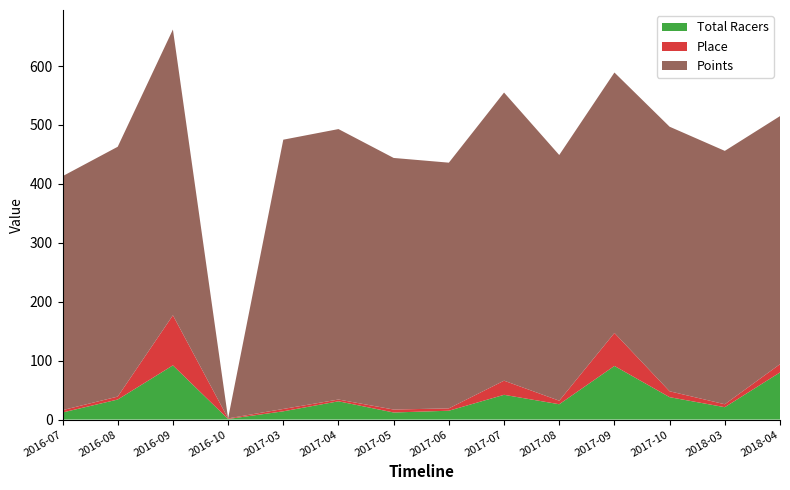

Reading left to right, extract all data points from this chart.

Total Racers: 12	34	92	1	14	31	12	15	42	26	91	38	21	80
Place: 4	5	85	1	4	3	5	4	24	6	56	10	5	14
Points: 397	424	485	0	457	459	427	417	489	417	442	449	430	421